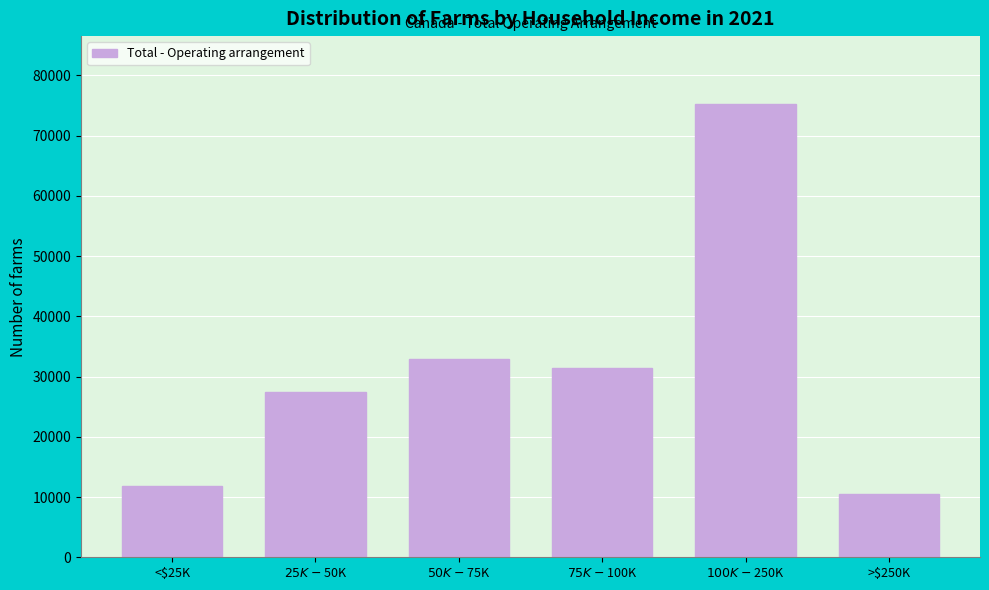

Reading left to right, list all the values displayed in this chart.

11810	27415	32870	31490	75235	10570